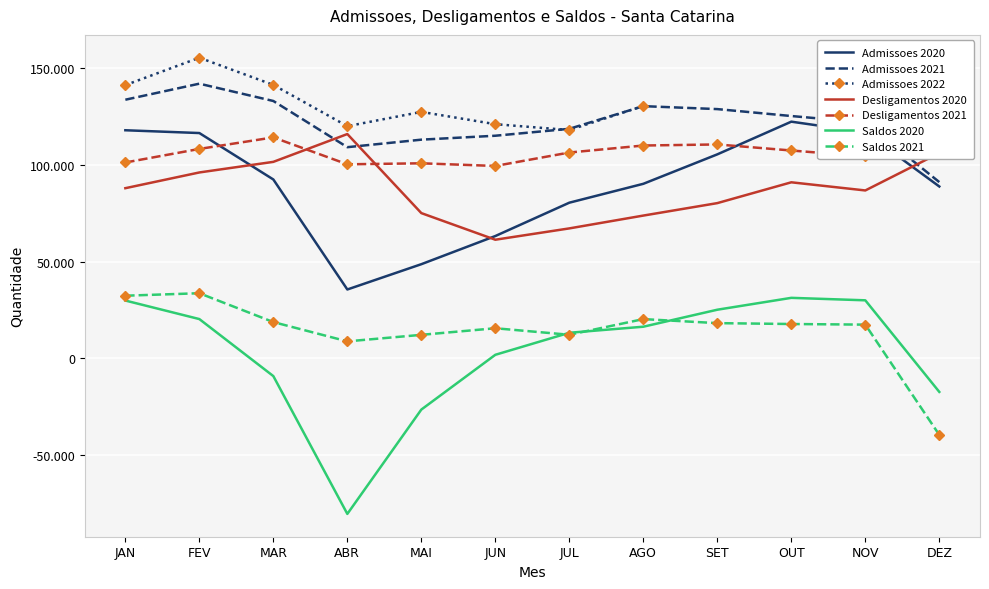

What position from the right is MAR?

10